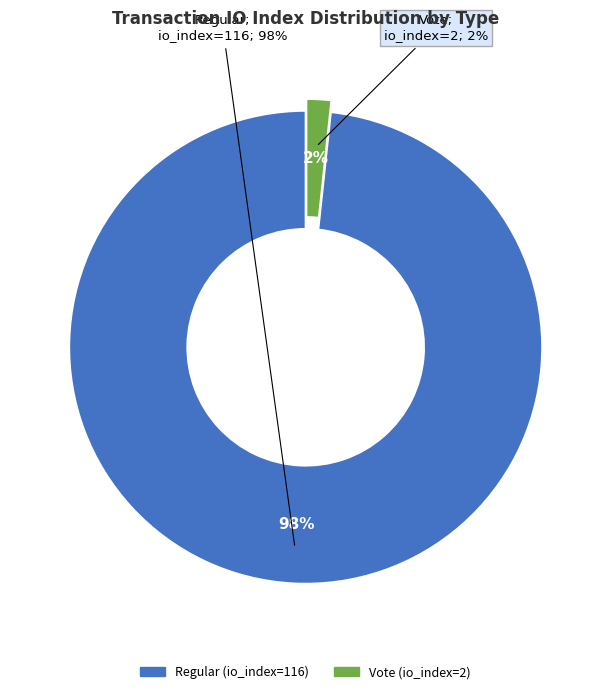

How many slices are in this pie chart?

2